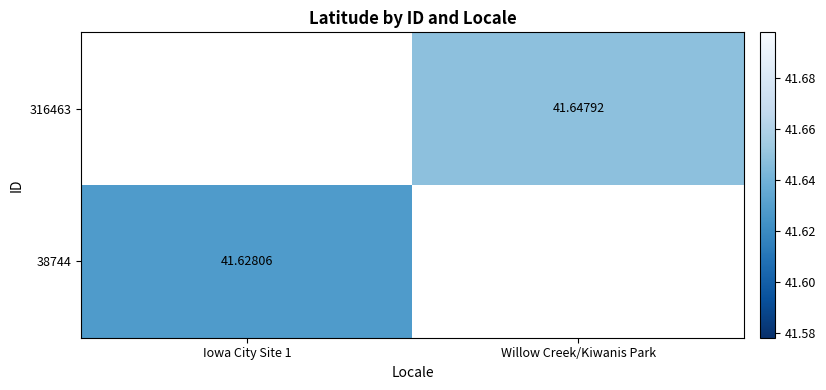

Count the number of data series in this chart.

2